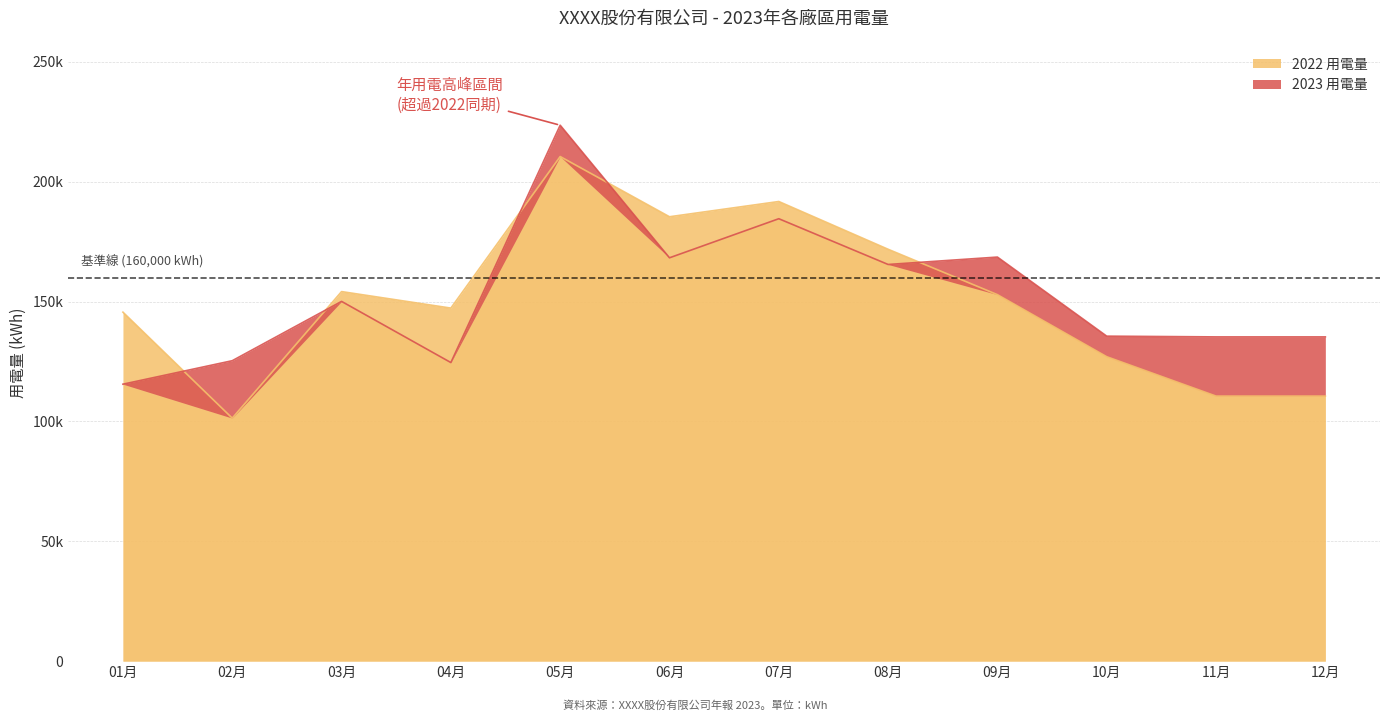

Which label corresponds to the largest value in the chart?

05月